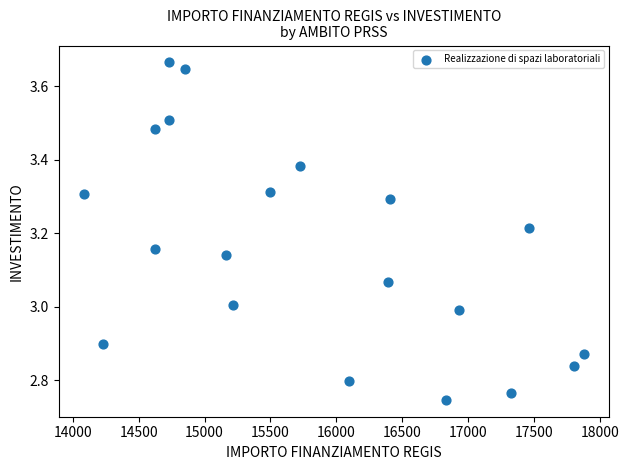

What is the range of X values (max minus min)?

3797.3